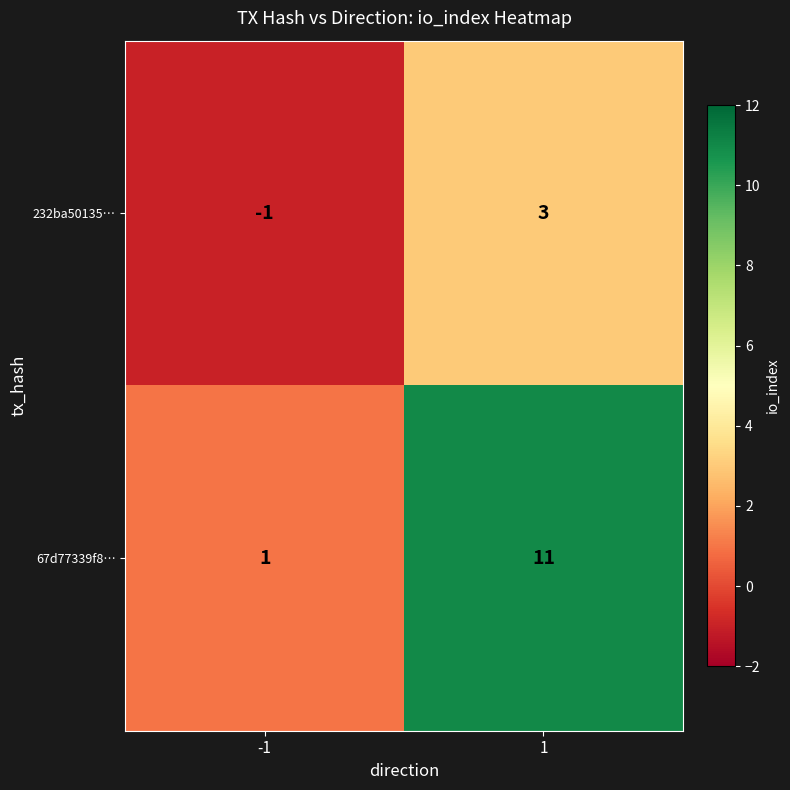

Reading right to left, list all the values displayed in this chart.

232ba50135…: 3	-1
67d77339f8…: 11	1